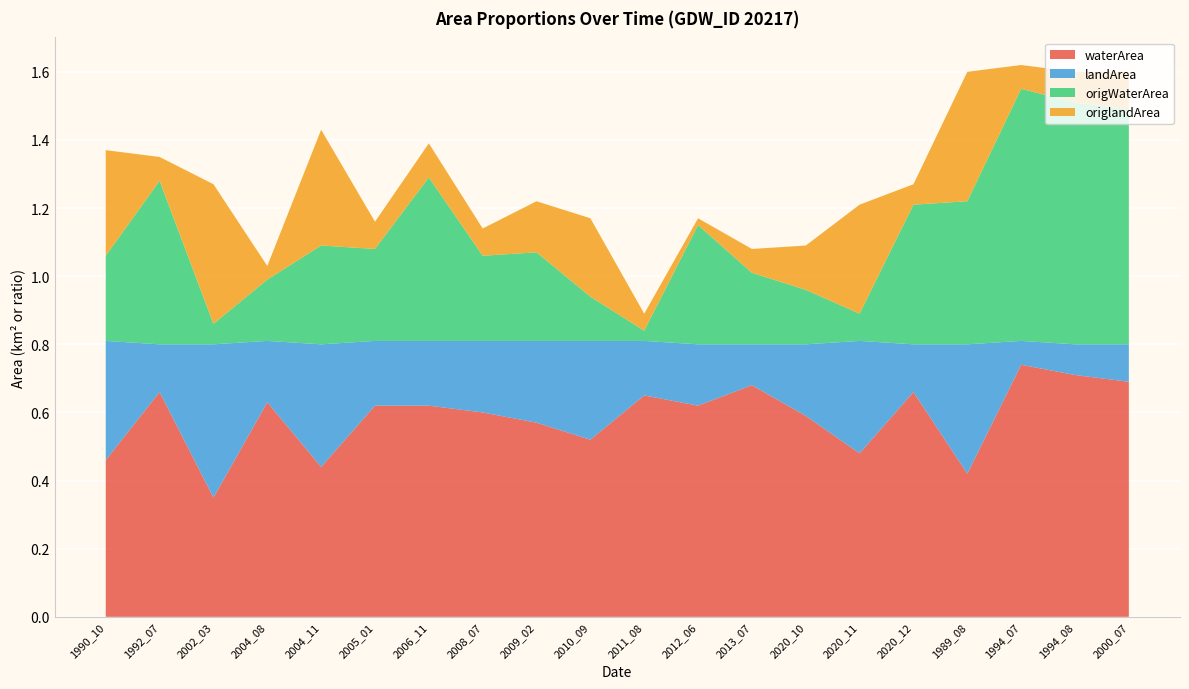

Reading left to right, extract all data points from this chart.

waterArea: 1990_10=0.5	1992_07=0.7	2002_03=0.3	2004_08=0.6	2004_11=0.4	2005_01=0.6	2006_11=0.6	2008_07=0.6	2009_02=0.6	2010_09=0.5	2011_08=0.7	2012_06=0.6	2013_07=0.7	2020_10=0.6	2020_11=0.5	2020_12=0.7	1989_08=0.4	1994_07=0.7	1994_08=0.7	2000_07=0.7
landArea: 1990_10=0.3	1992_07=0.1	2002_03=0.5	2004_08=0.2	2004_11=0.4	2005_01=0.2	2006_11=0.2	2008_07=0.2	2009_02=0.2	2010_09=0.3	2011_08=0.2	2012_06=0.2	2013_07=0.1	2020_10=0.2	2020_11=0.3	2020_12=0.1	1989_08=0.4	1994_07=0.1	1994_08=0.1	2000_07=0.1
origWaterArea: 1990_10=0.2	1992_07=0.5	2002_03=0.1	2004_08=0.2	2004_11=0.3	2005_01=0.3	2006_11=0.5	2008_07=0.2	2009_02=0.3	2010_09=0.1	2011_08=0.0	2012_06=0.3	2013_07=0.2	2020_10=0.2	2020_11=0.1	2020_12=0.4	1989_08=0.4	1994_07=0.7	1994_08=0.7	2000_07=0.7
origlandArea: 1990_10=0.3	1992_07=0.1	2002_03=0.4	2004_08=0.0	2004_11=0.3	2005_01=0.1	2006_11=0.1	2008_07=0.1	2009_02=0.1	2010_09=0.2	2011_08=0.1	2012_06=0.0	2013_07=0.1	2020_10=0.1	2020_11=0.3	2020_12=0.1	1989_08=0.4	1994_07=0.1	1994_08=0.1	2000_07=0.1